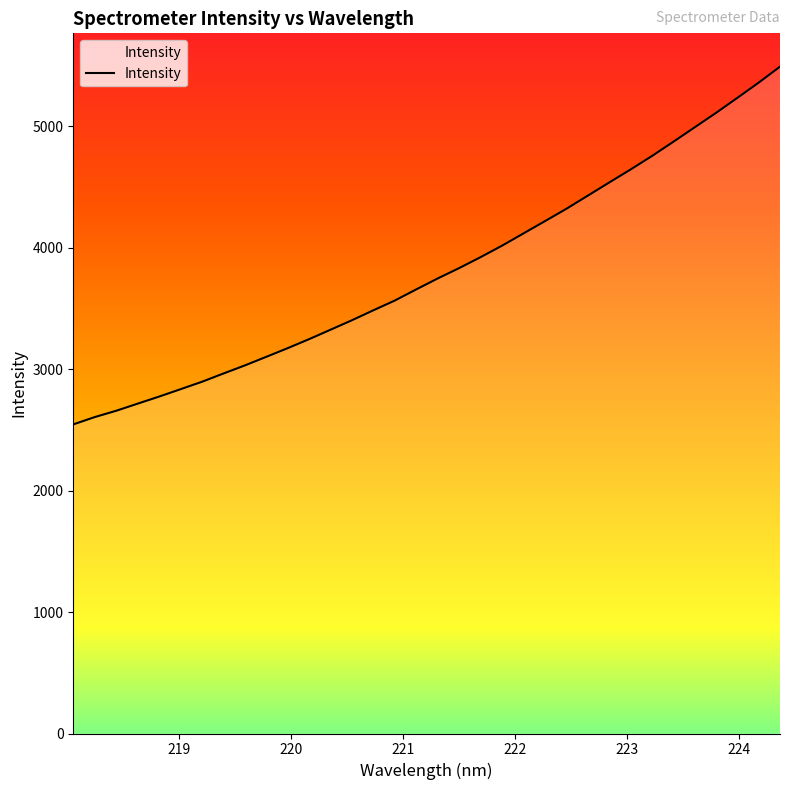

What is the maximum value shown in the chart?

5491.5